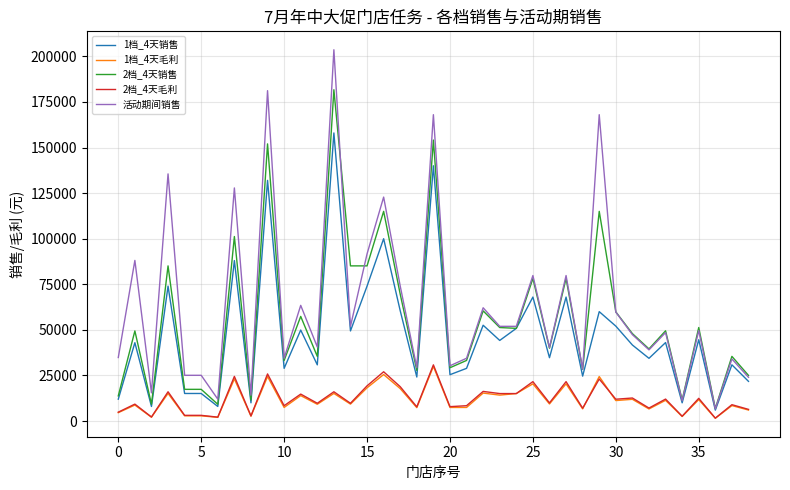

What is the highest value of the 2档_4天销售 series?

181700.0